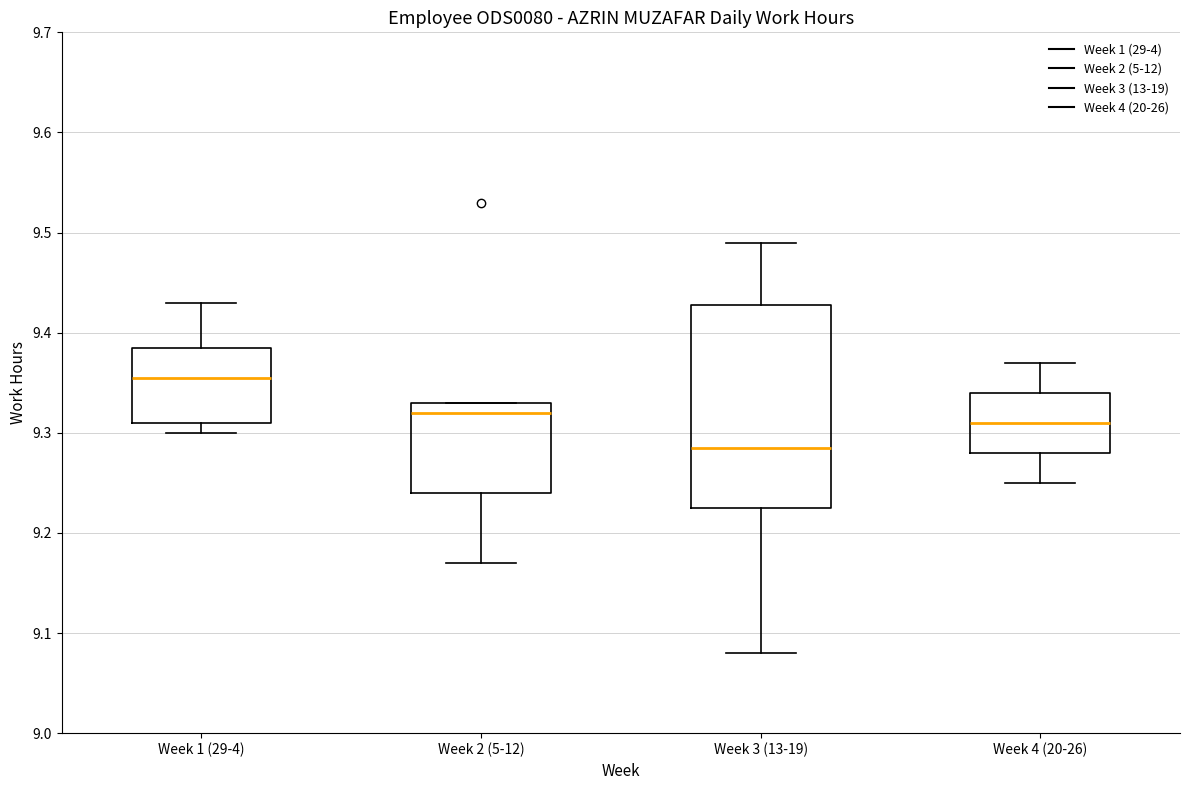

Where does the lower whisker of the box for Week 2 (5-12) end on the y-axis? The values are not printed on the chart, so give them approximately, as read against the axis.

9.17